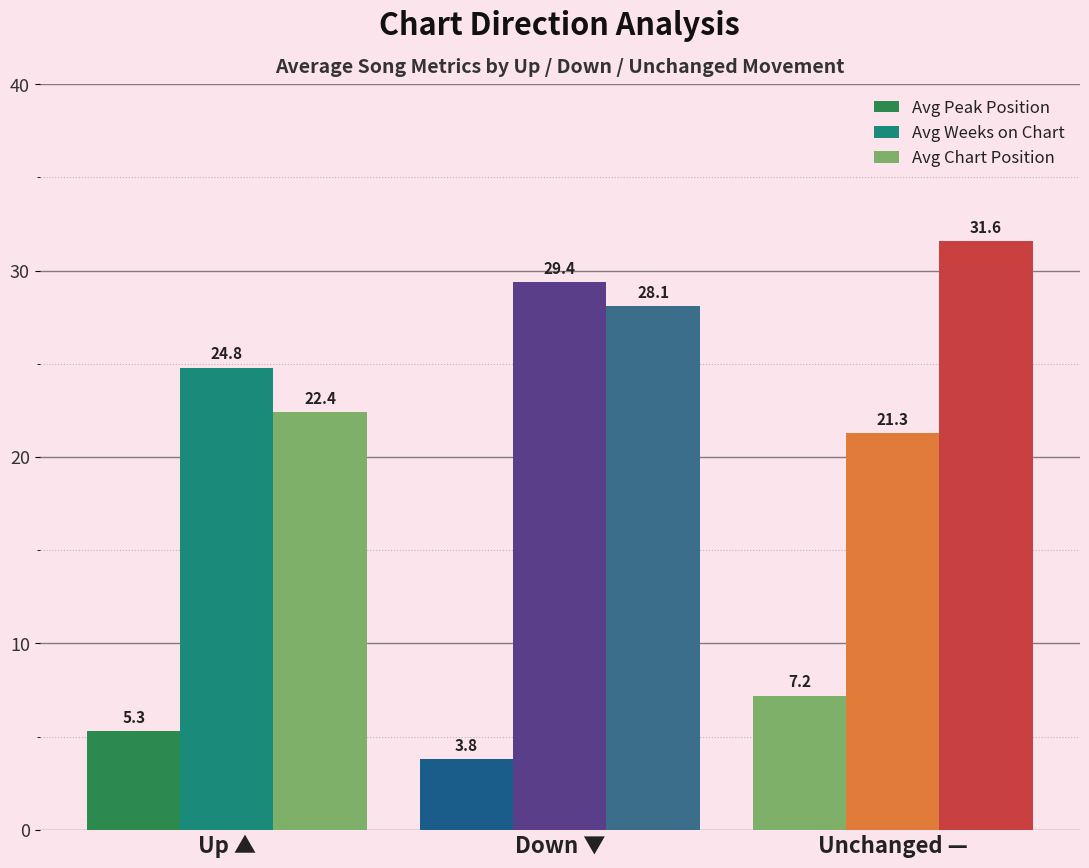

What is the maximum value shown in the chart?

31.6